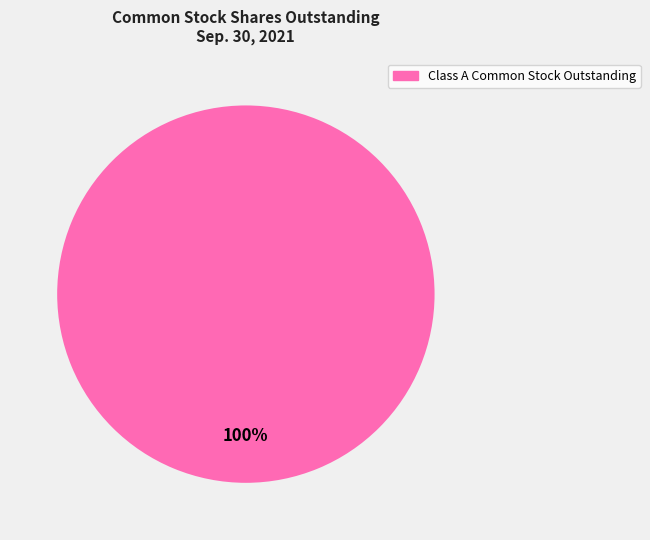

Is there any slice that represents more than half of the pie?

Yes